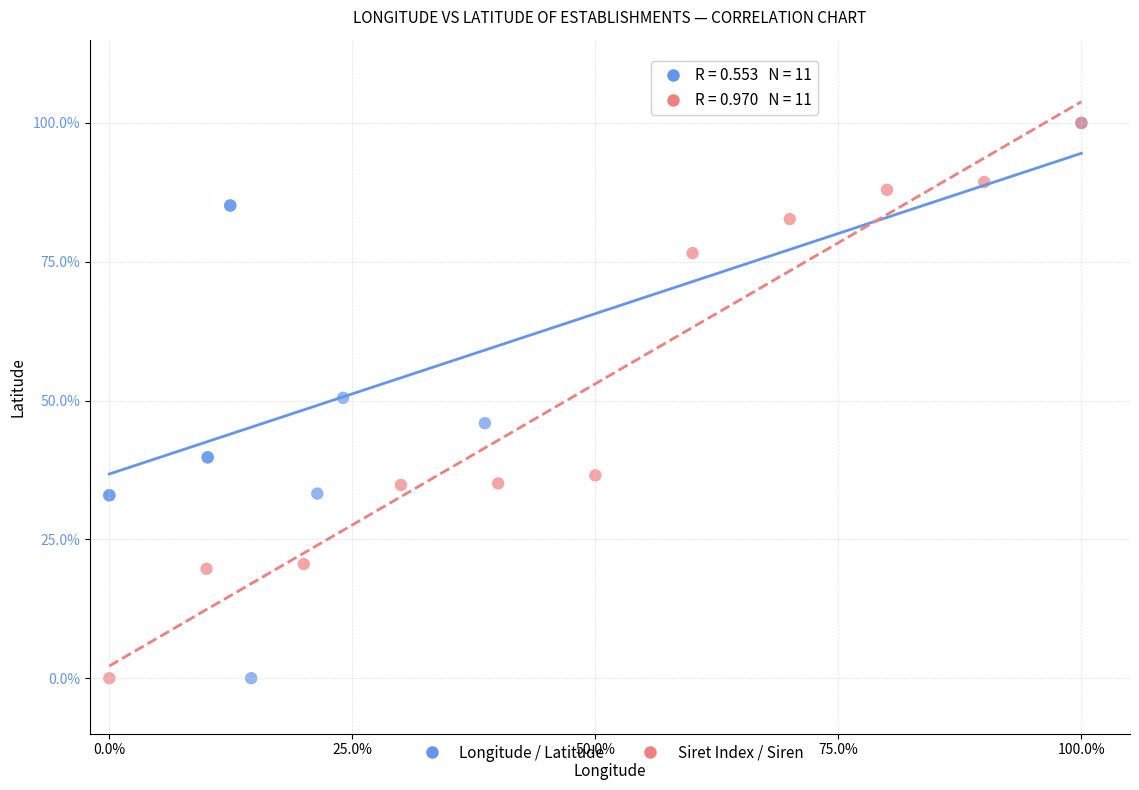

What are all the series names shown in the legend?

Longitude / Latitude, Siret Index / Siren